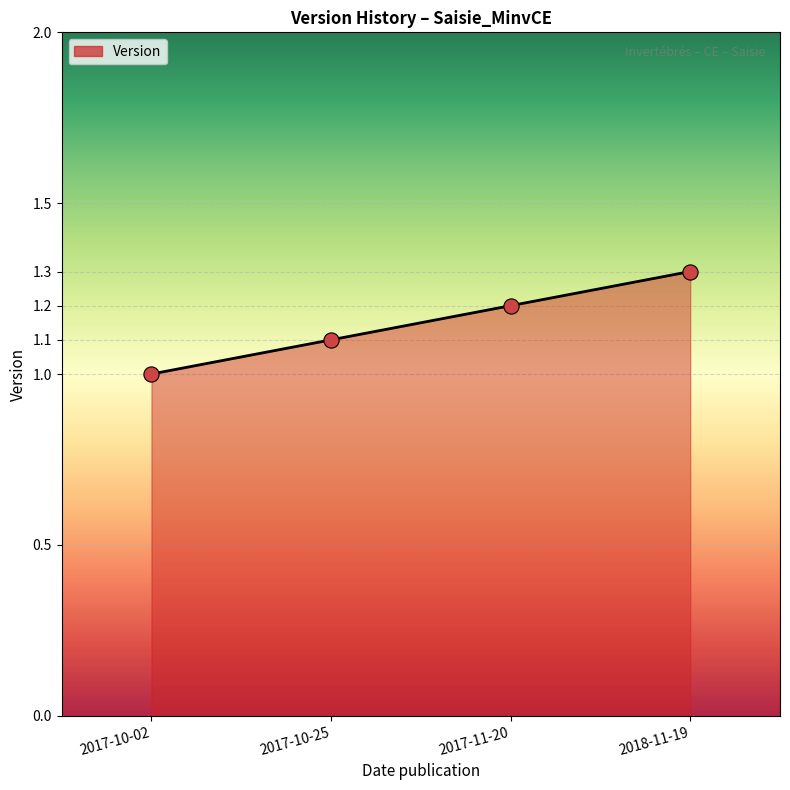

What is the change in value from 2017-10-25 to 2018-11-19?

+0.2